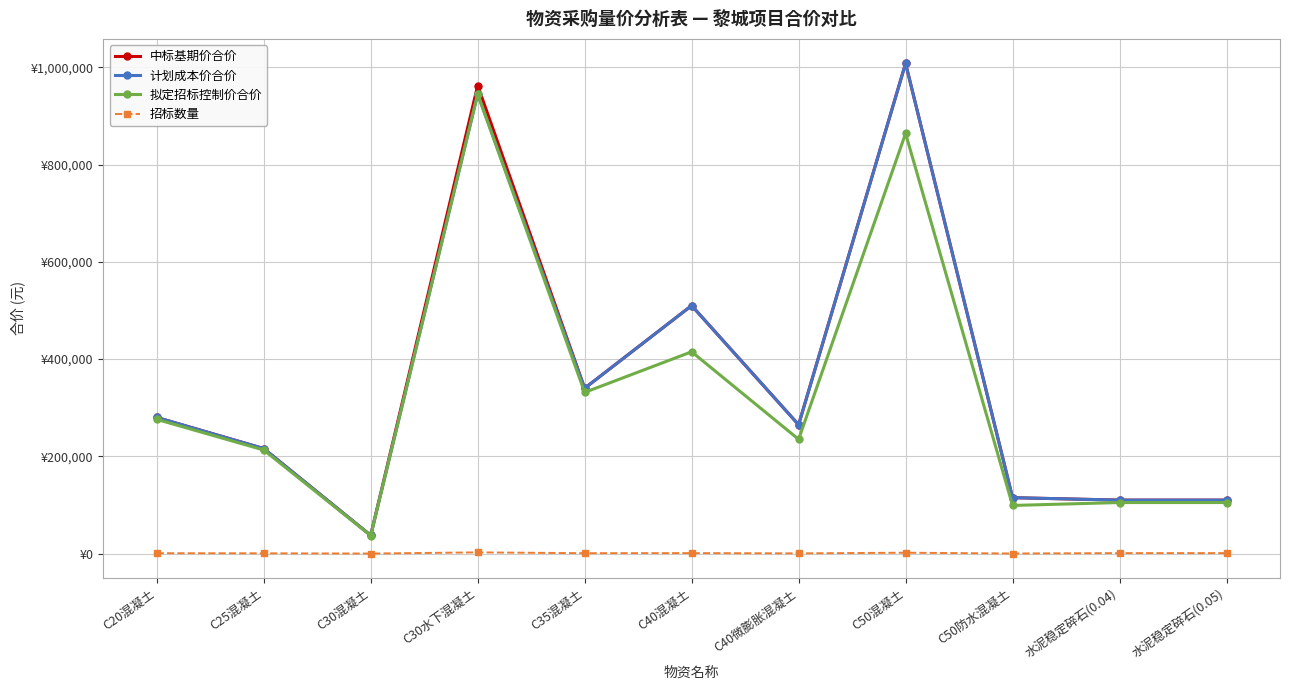

What value does the 招标数量 series have at C50混凝土, to the nearest 10?

1800